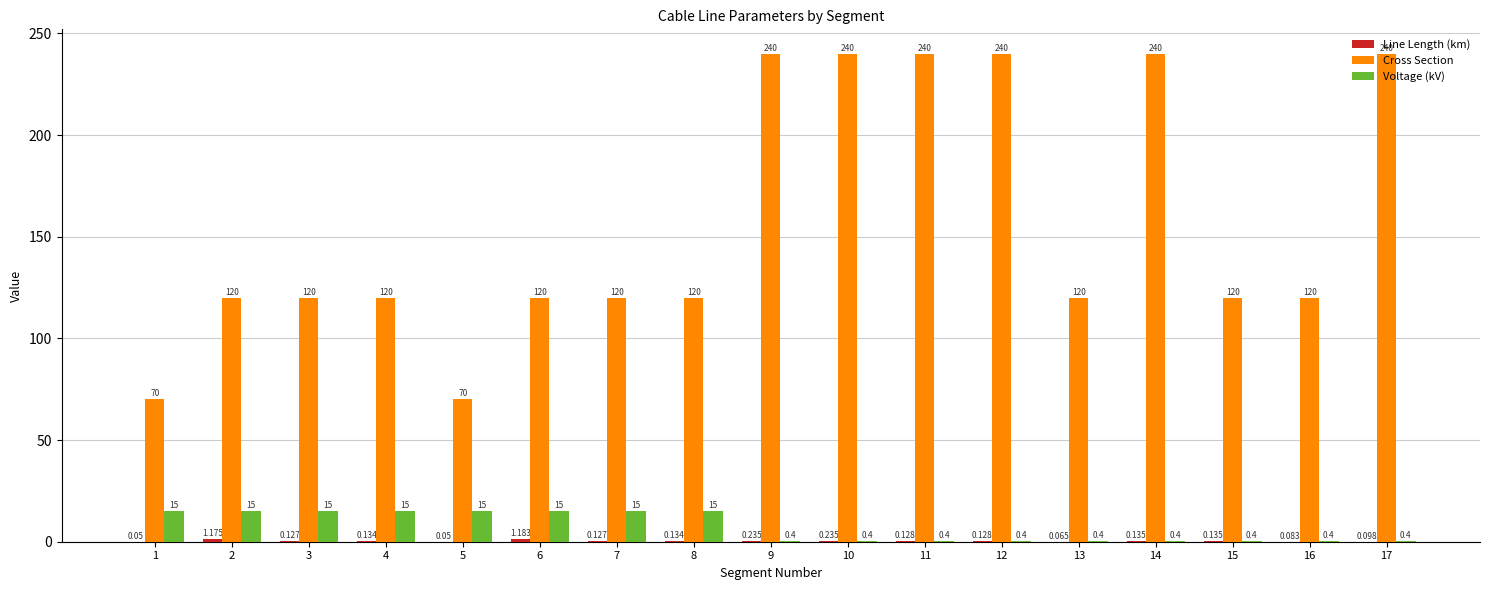

Between 3 and 13, which series saw the biggest shift?

Voltage (kV)